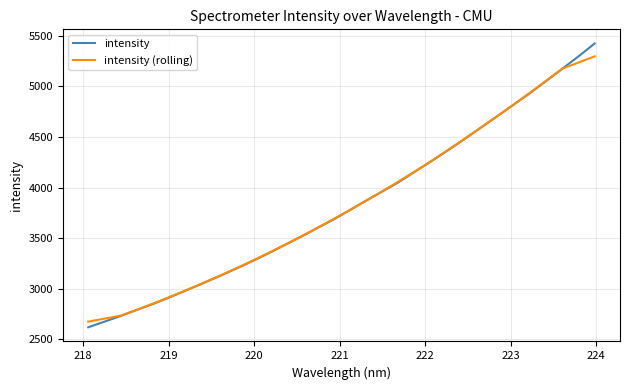

What is the lowest value of the intensity series?

2618.4